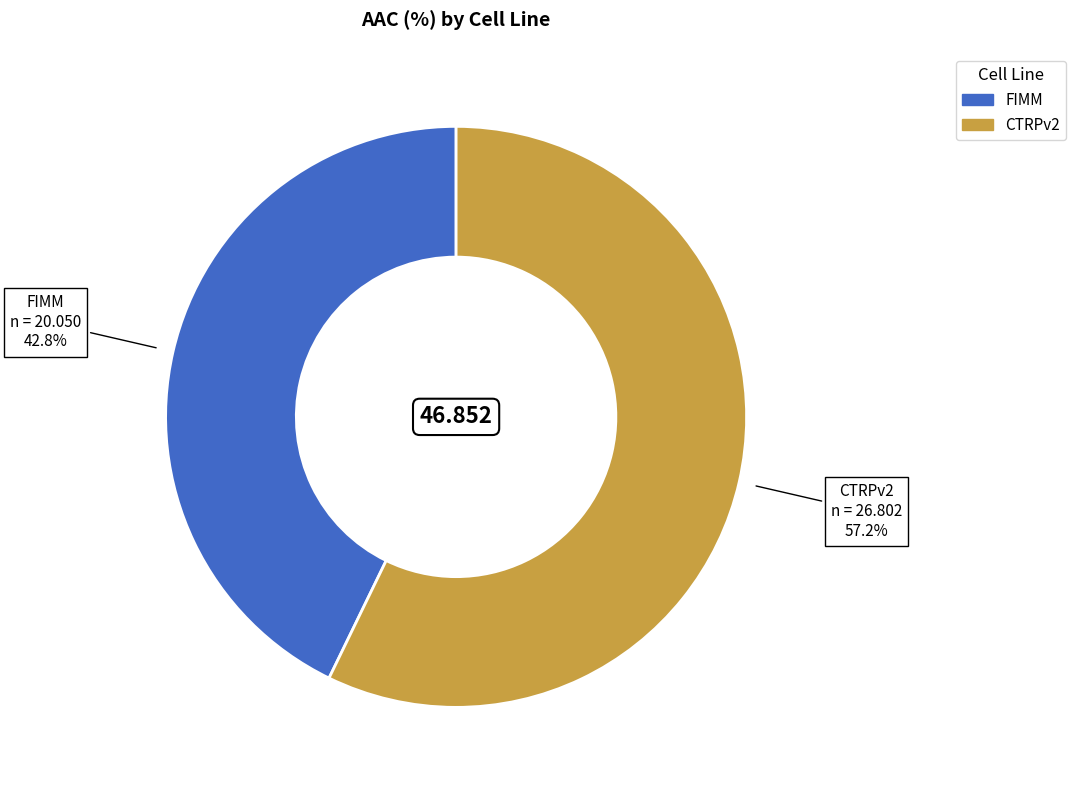

How much of the chart is everything except FIMM?

57.2%